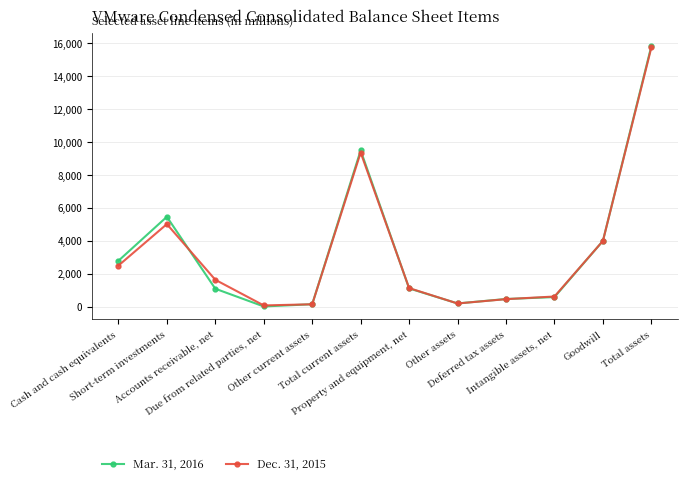

The value of Mar. 31, 2016 at Total current assets is 2829. True or false?

False